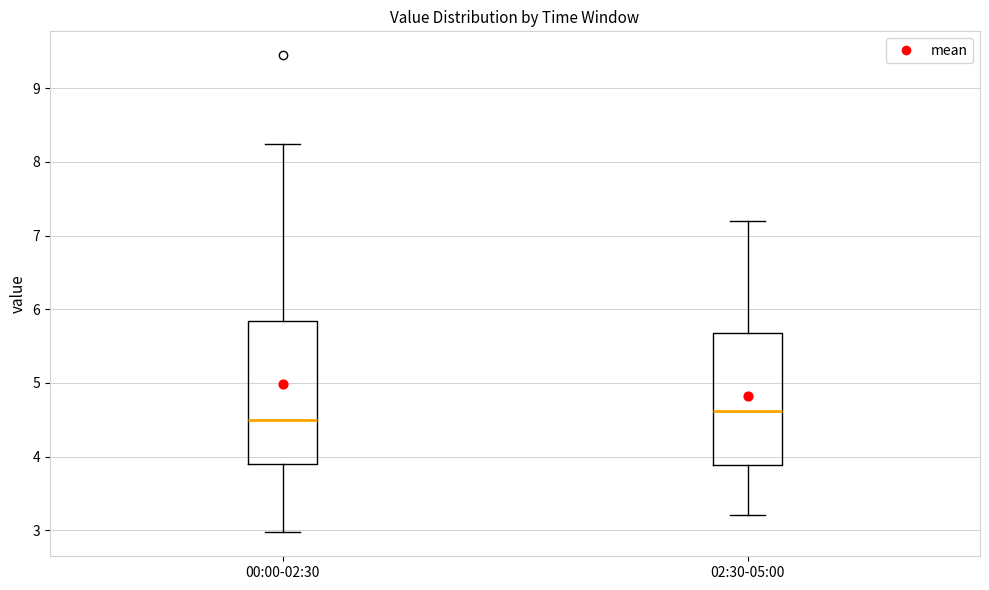

Where does the median line of the box for 00:00-02:30 sit on the y-axis? The values are not printed on the chart, so give them approximately, as read against the axis.

4.5